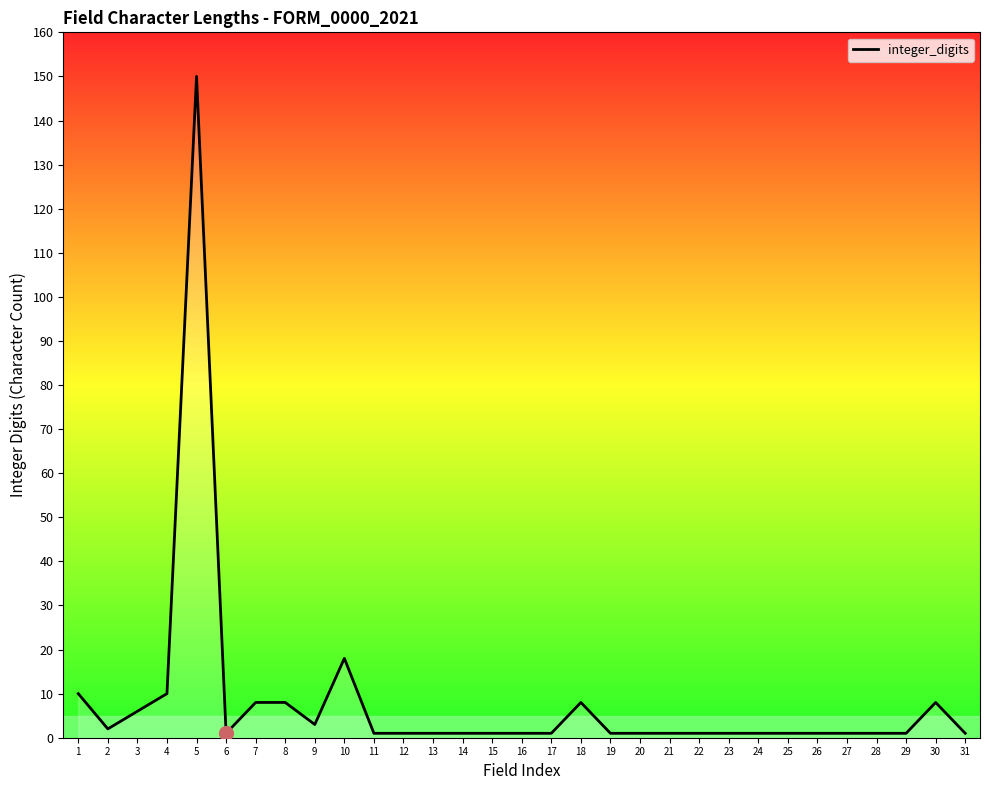

What is the greatest value displayed?

150